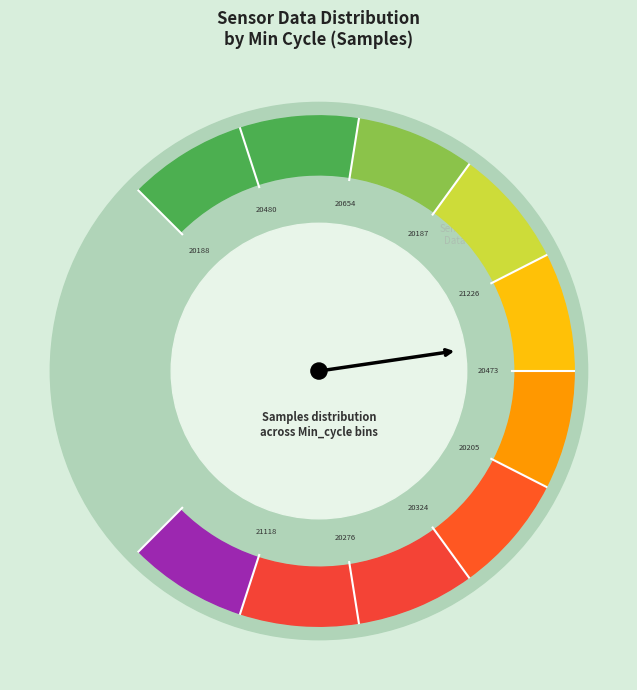

How many slices are in this pie chart?

10